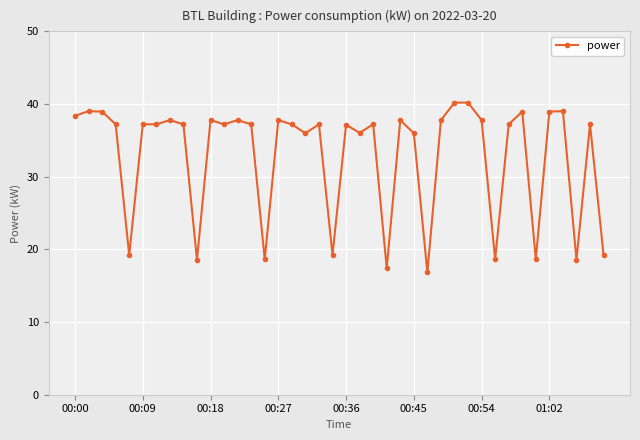

What is the sum of all values?

1317.6